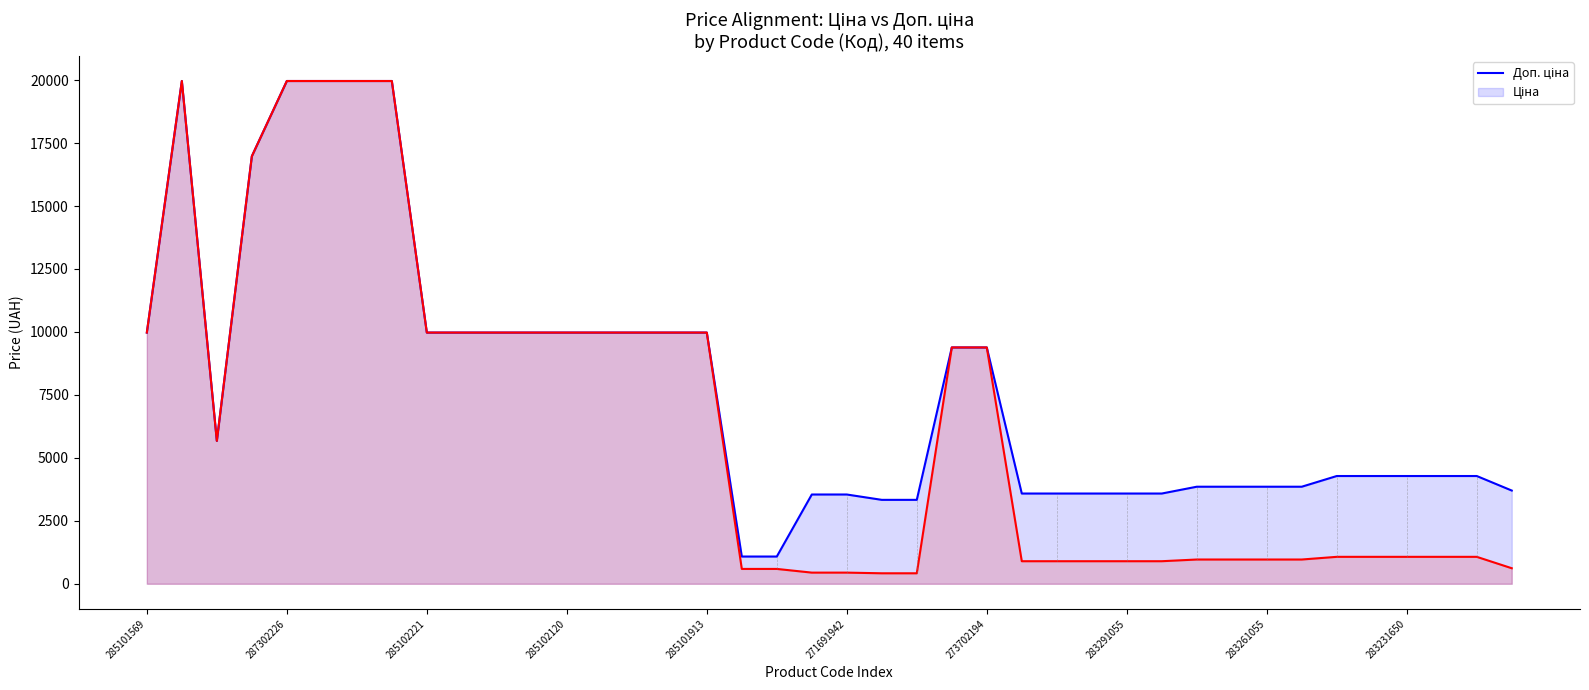

True or false: Доп. ціна and Ціна intersect in this chart.

False